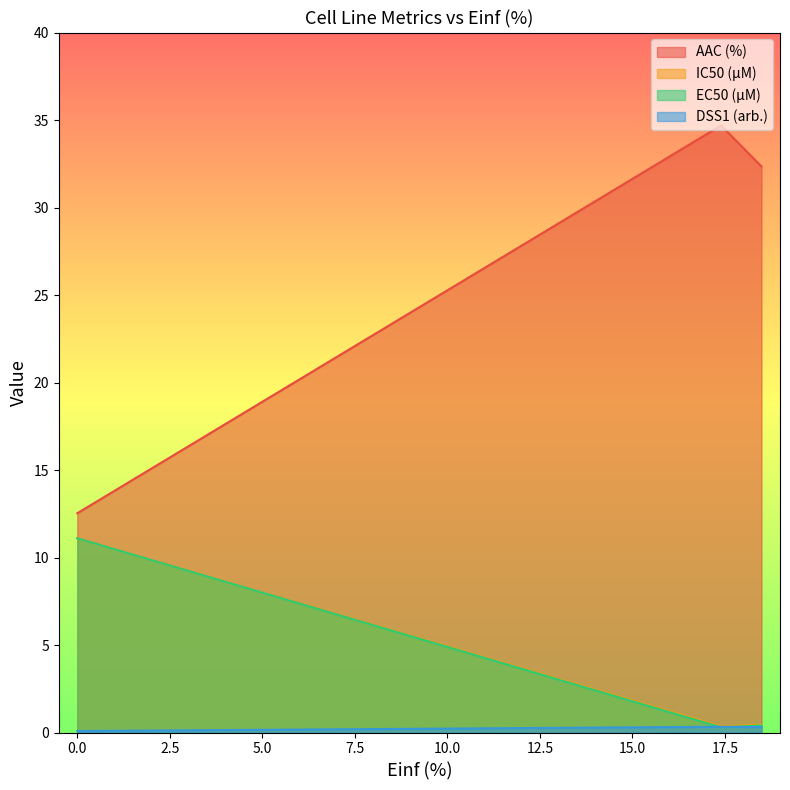

True or false: DSS1 (arb.) has a value of 0.3 at 17.394.

True